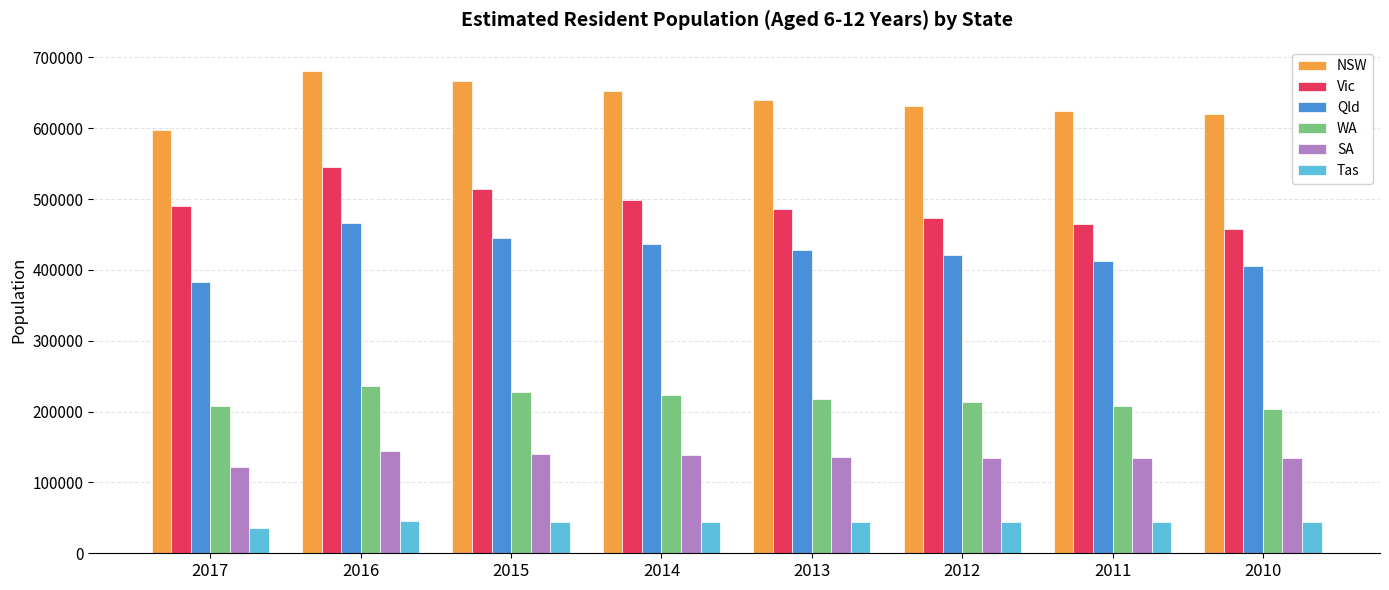

How many categories are shown in the chart?

8